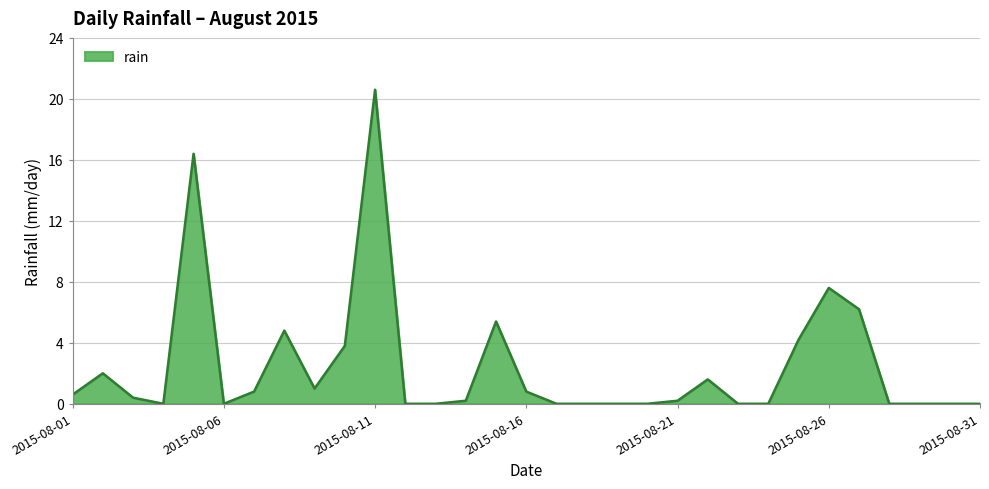

What is the difference between the maximum and minimum values?

20.6